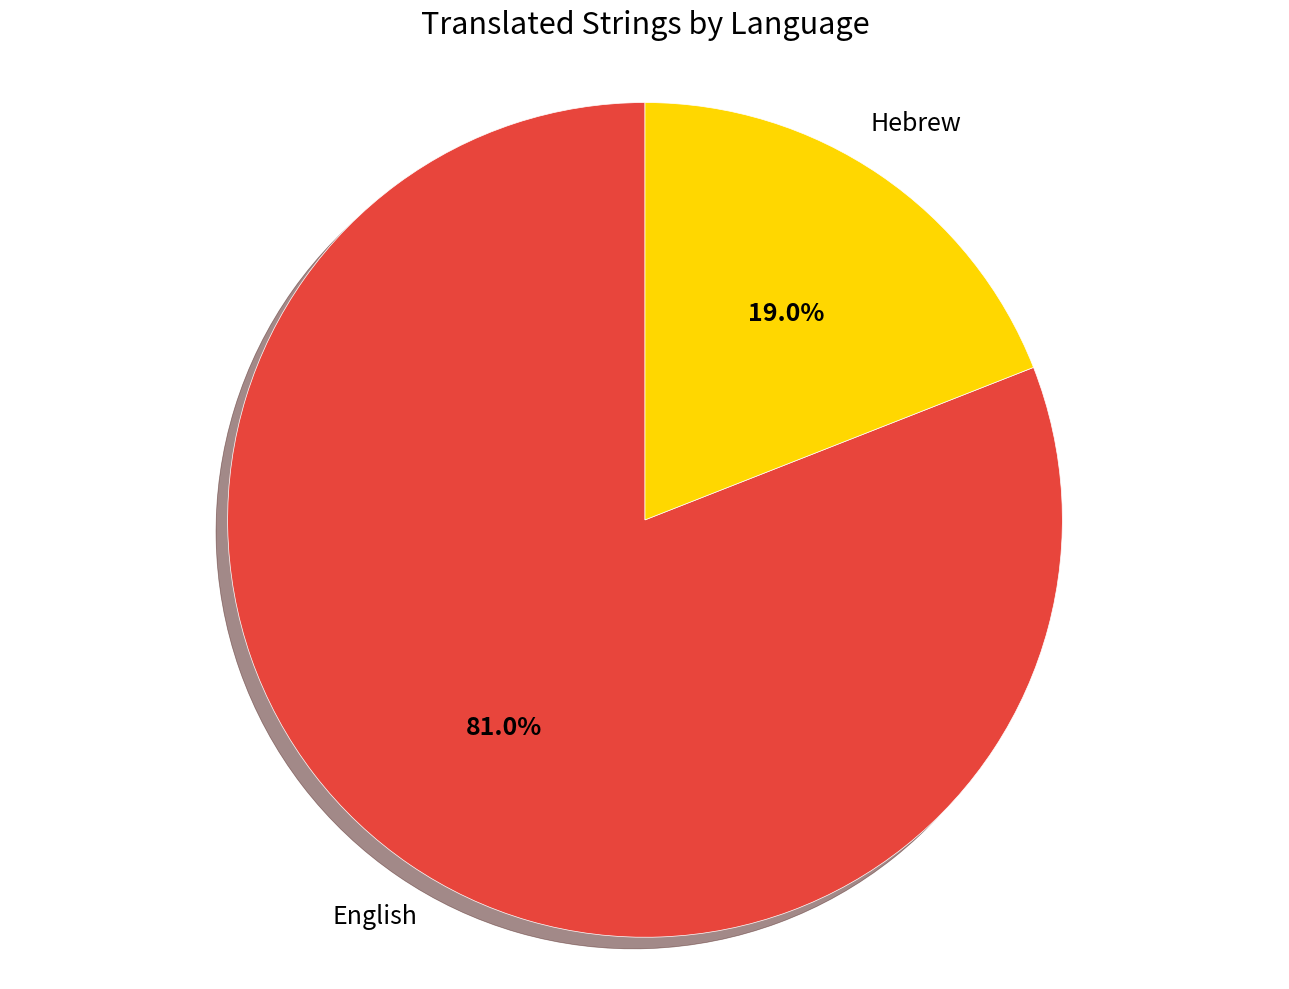

Does any single category account for the majority?

Yes